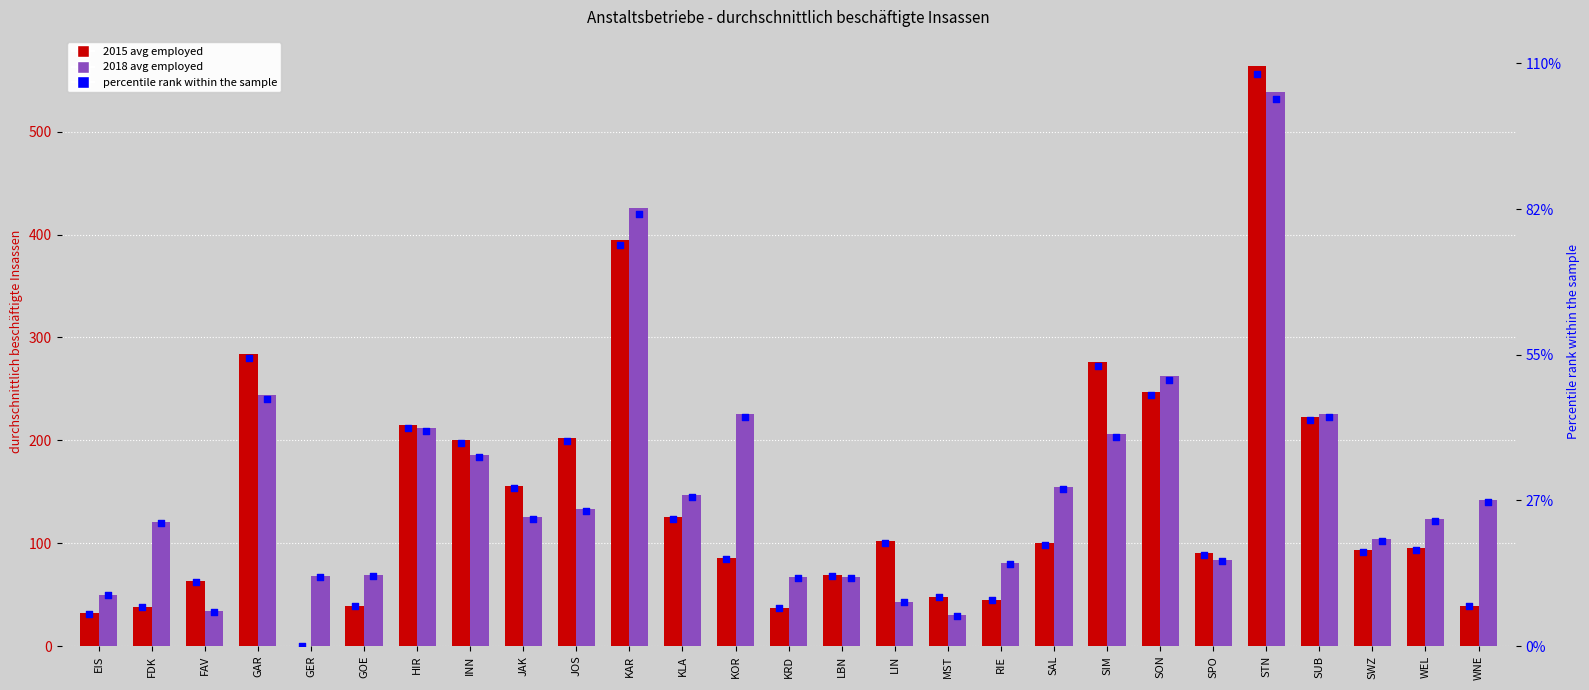

Which series reaches the minimum Y coordinate?

2015 avg employed